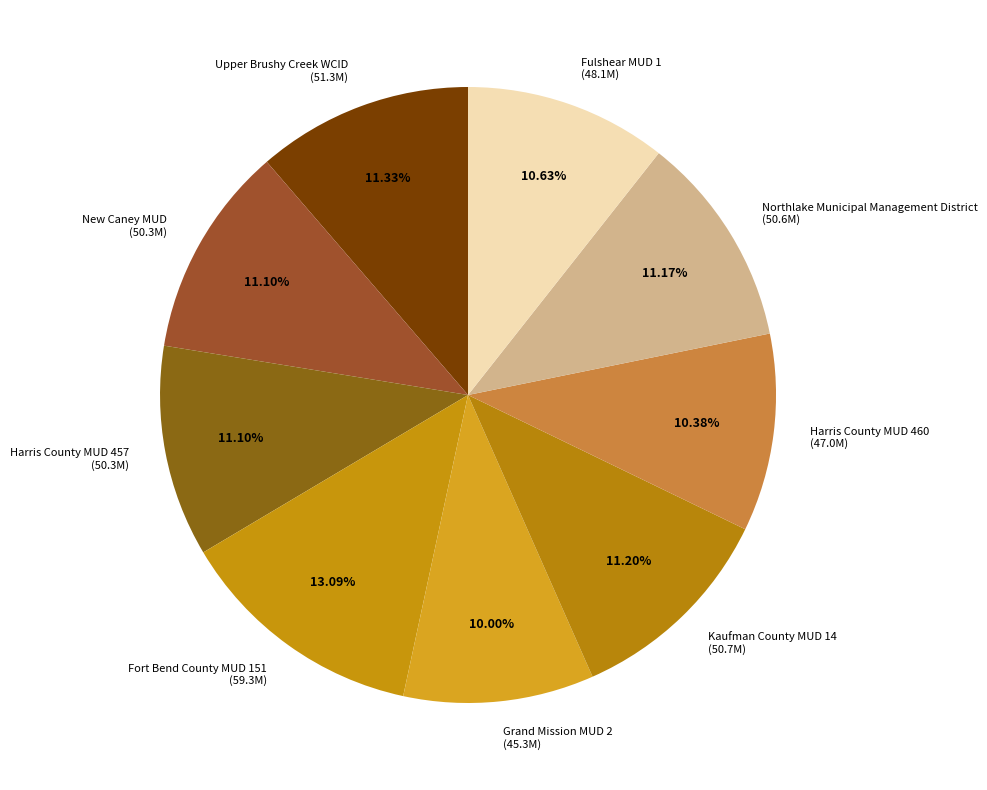

What is the ratio of the value at Fort Bend County MUD 151 to the value at Grand Mission MUD 2?

1.3